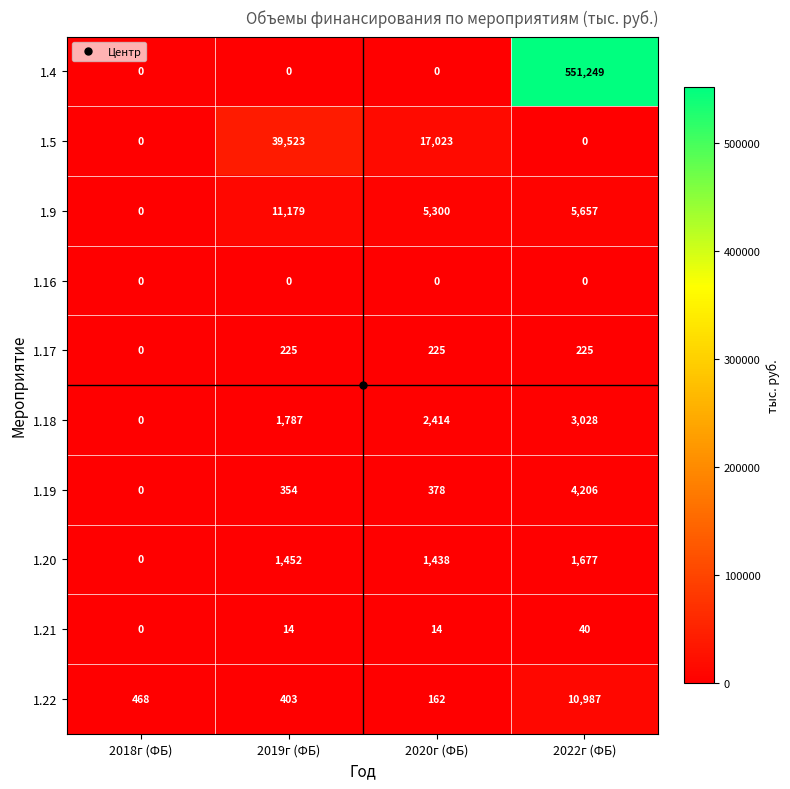

How many categories are shown in the chart?

4